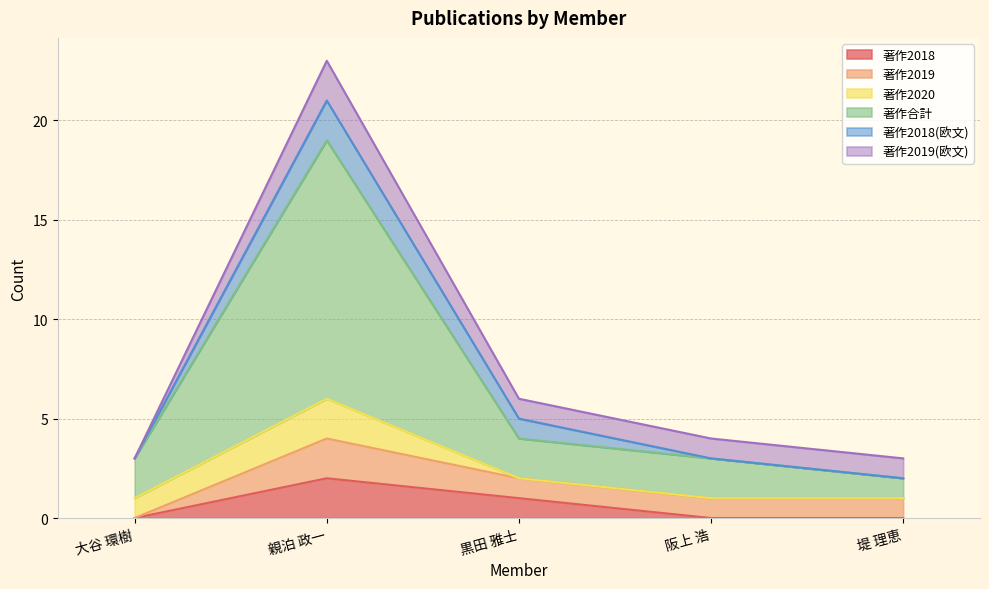

How many lines are shown in the chart?

6